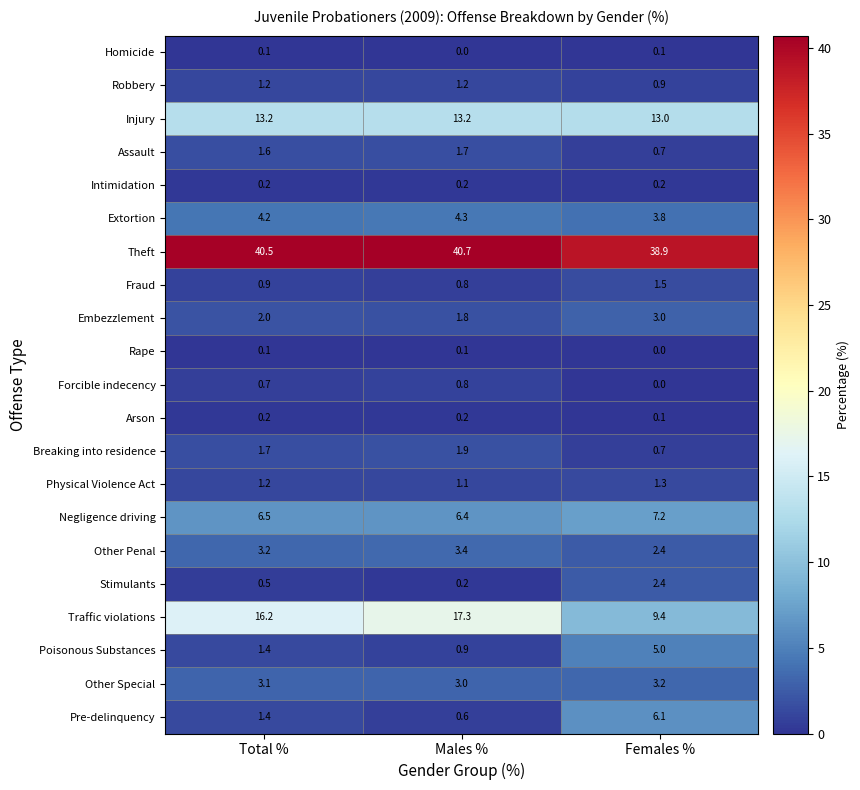

Which series has the widest spread of values?

Traffic violations